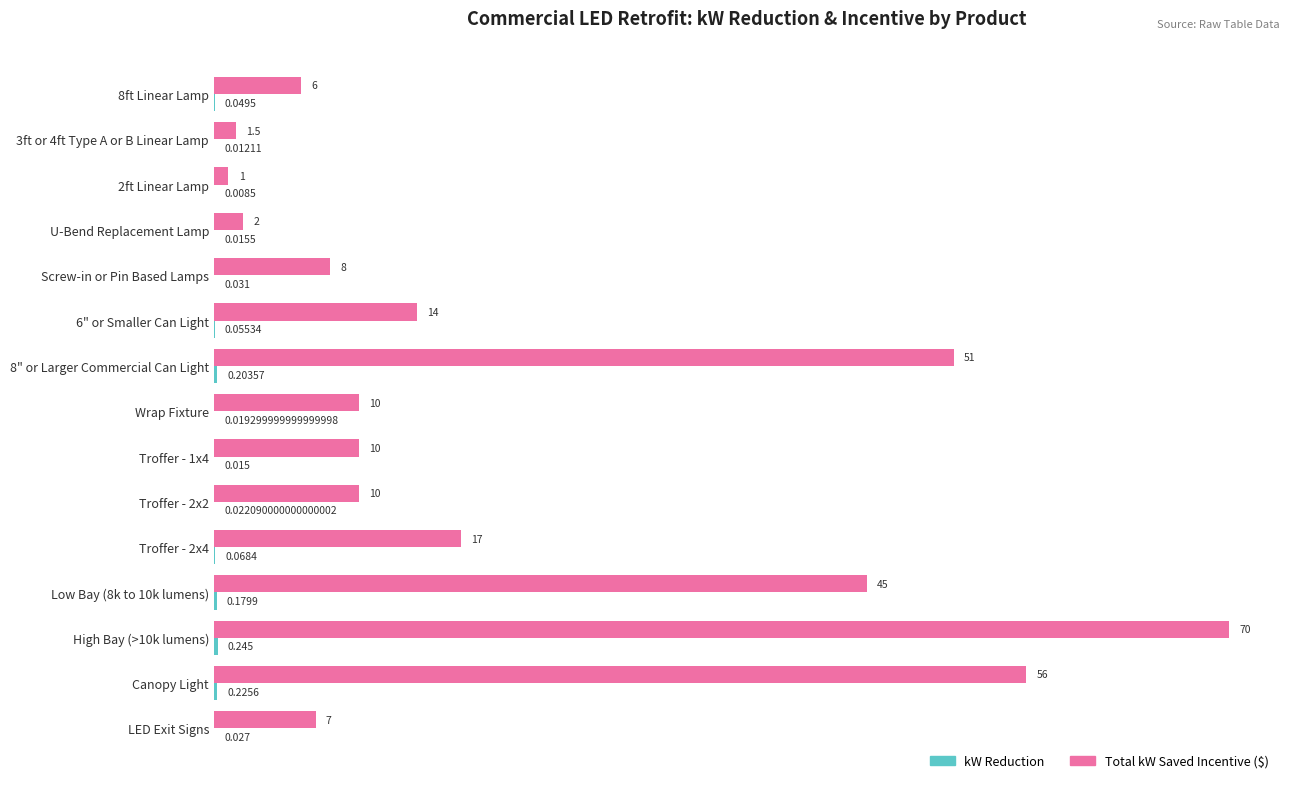

Which series has the largest range (max minus min)?

Total kW Saved Incentive ($)